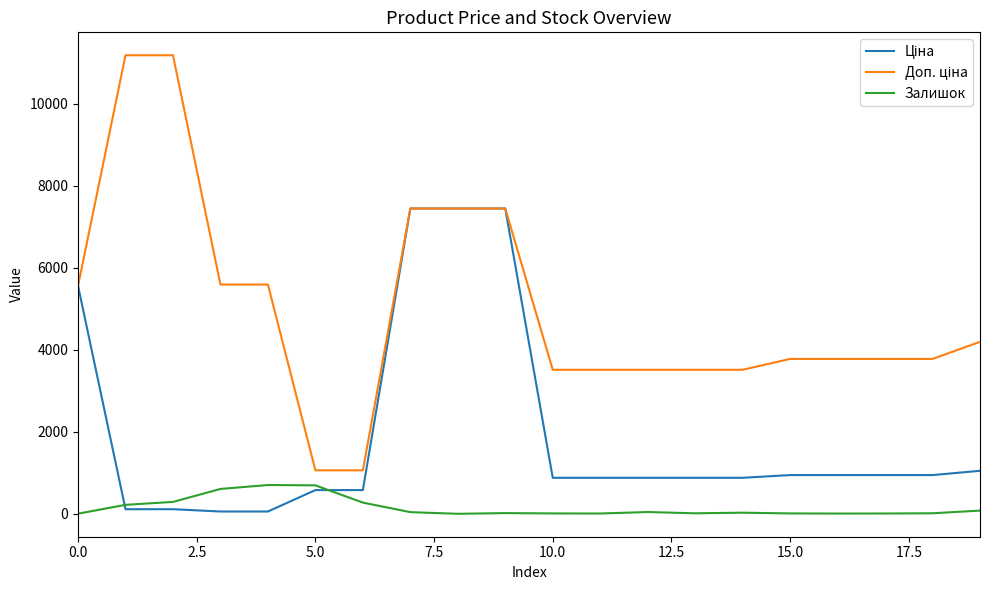

How many lines are shown in the chart?

3